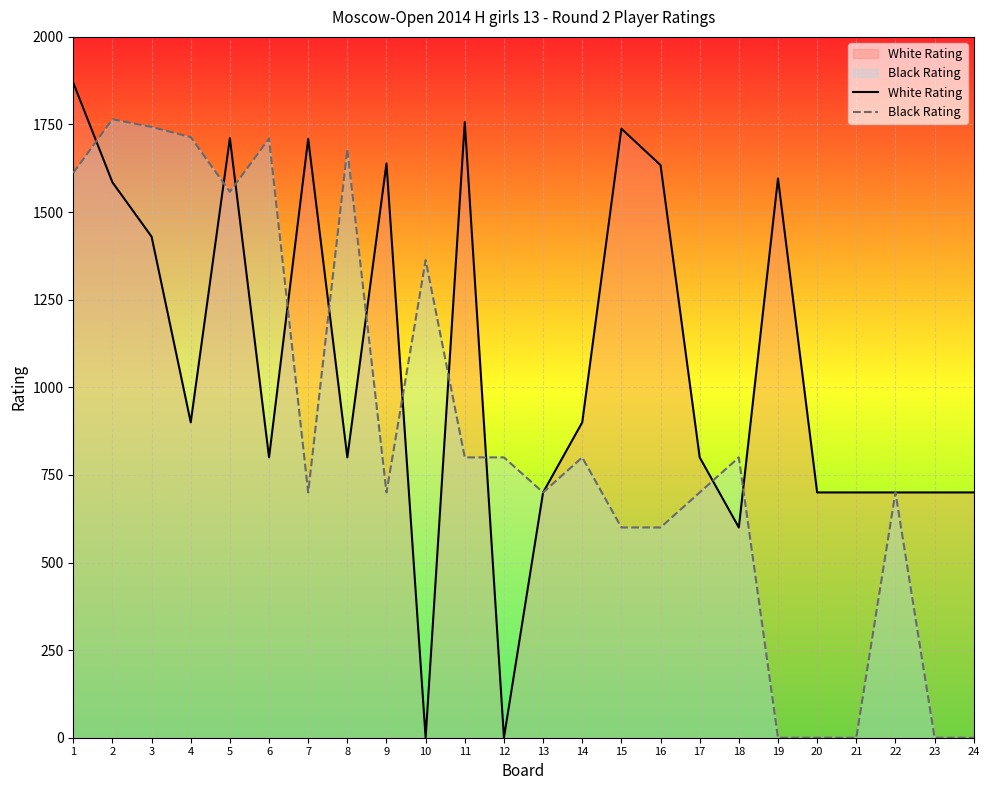

Rank the series by their maximum value, from lowest to highest.

Black Rating, White Rating